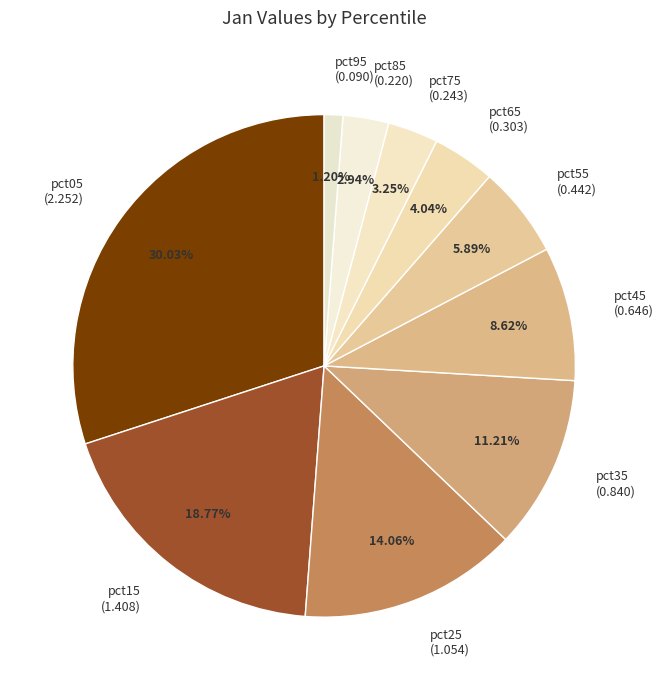

Combined, what portion of the pie is pct75 and pct95?

4.4%